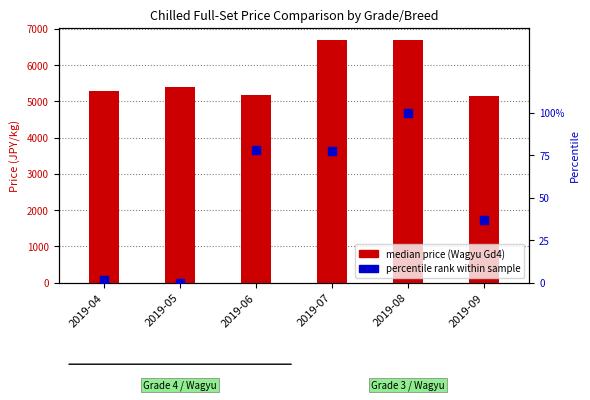

Between 2019-08 and 2019-09, which is larger?

2019-08